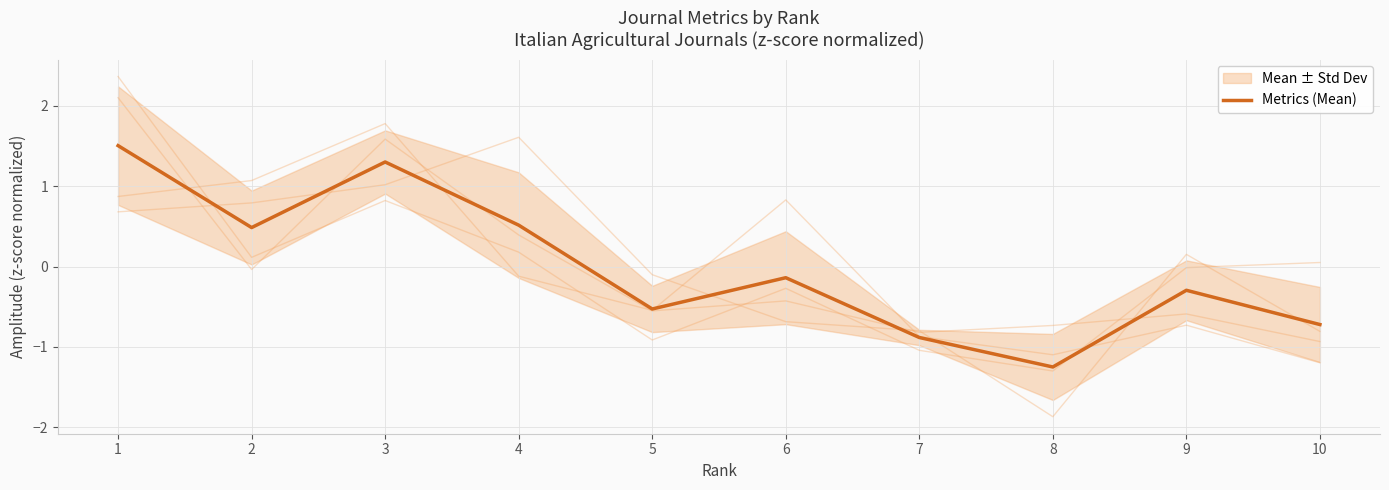

How many points are lower than both their immediate neighbors (excluding endpoints)?

3